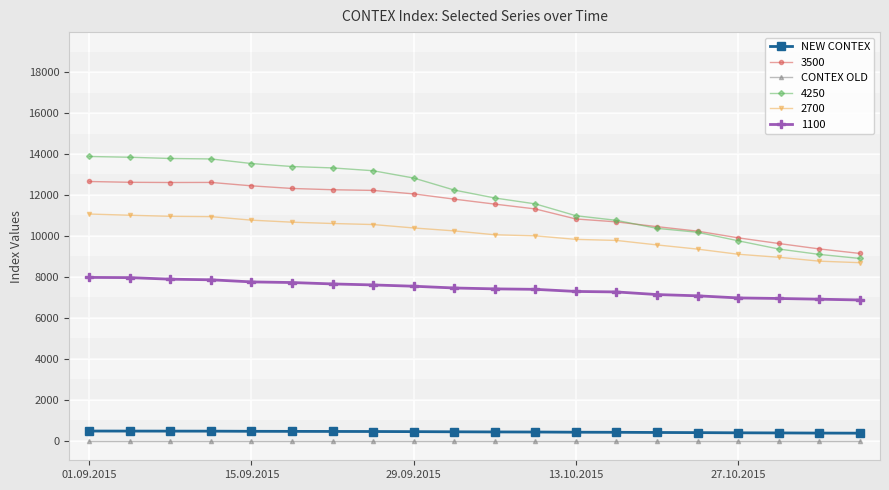

What is the value of the 2700 point at the 17th from the left?

9107.0